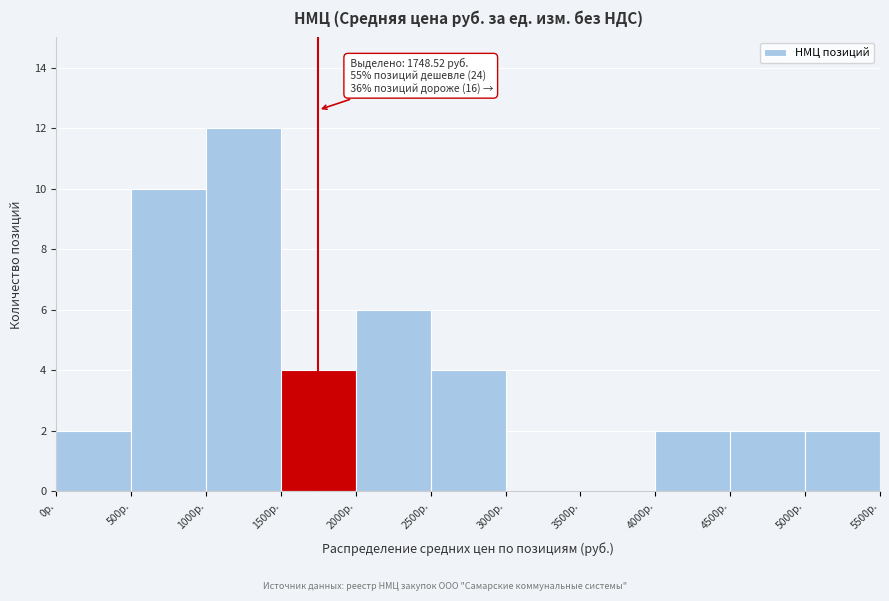

Which range on the x-axis has the tallest bar?

1000 to 1500